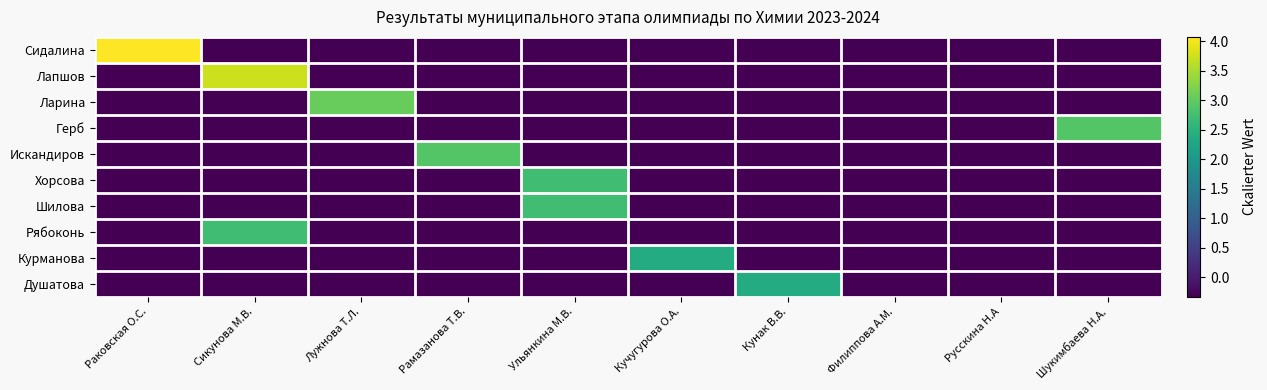

Reading left to right, what are all the values shown in this chart?

Сидалина: Раковская О.С.=4.1	Сикунова М.В.=-0.3	Лужнова Т.Л.=-0.3	Рамазанова Т.В.=-0.3	Ульянкина М.В.=-0.3	Кучугурова О.А.=-0.3	Кунак В.В.=-0.3	Филиппова А.М.=-0.3	Русскина Н.А=-0.3	Шукимбаева Н.А.=-0.3
Лапшов: Раковская О.С.=-0.3	Сикунова М.В.=3.7	Лужнова Т.Л.=-0.3	Рамазанова Т.В.=-0.3	Ульянкина М.В.=-0.3	Кучугурова О.А.=-0.3	Кунак В.В.=-0.3	Филиппова А.М.=-0.3	Русскина Н.А=-0.3	Шукимбаева Н.А.=-0.3
Ларина: Раковская О.С.=-0.3	Сикунова М.В.=-0.3	Лужнова Т.Л.=3.1	Рамазанова Т.В.=-0.3	Ульянкина М.В.=-0.3	Кучугурова О.А.=-0.3	Кунак В.В.=-0.3	Филиппова А.М.=-0.3	Русскина Н.А=-0.3	Шукимбаева Н.А.=-0.3
Герб: Раковская О.С.=-0.3	Сикунова М.В.=-0.3	Лужнова Т.Л.=-0.3	Рамазанова Т.В.=-0.3	Ульянкина М.В.=-0.3	Кучугурова О.А.=-0.3	Кунак В.В.=-0.3	Филиппова А.М.=-0.3	Русскина Н.А=-0.3	Шукимбаева Н.А.=2.9
Искандиров: Раковская О.С.=-0.3	Сикунова М.В.=-0.3	Лужнова Т.Л.=-0.3	Рамазанова Т.В.=2.9	Ульянкина М.В.=-0.3	Кучугурова О.А.=-0.3	Кунак В.В.=-0.3	Филиппова А.М.=-0.3	Русскина Н.А=-0.3	Шукимбаева Н.А.=-0.3
Хорсова: Раковская О.С.=-0.3	Сикунова М.В.=-0.3	Лужнова Т.Л.=-0.3	Рамазанова Т.В.=-0.3	Ульянкина М.В.=2.7	Кучугурова О.А.=-0.3	Кунак В.В.=-0.3	Филиппова А.М.=-0.3	Русскина Н.А=-0.3	Шукимбаева Н.А.=-0.3
Шилова: Раковская О.С.=-0.3	Сикунова М.В.=-0.3	Лужнова Т.Л.=-0.3	Рамазанова Т.В.=-0.3	Ульянкина М.В.=2.7	Кучугурова О.А.=-0.3	Кунак В.В.=-0.3	Филиппова А.М.=-0.3	Русскина Н.А=-0.3	Шукимбаева Н.А.=-0.3
Рябоконь: Раковская О.С.=-0.3	Сикунова М.В.=2.7	Лужнова Т.Л.=-0.3	Рамазанова Т.В.=-0.3	Ульянкина М.В.=-0.3	Кучугурова О.А.=-0.3	Кунак В.В.=-0.3	Филиппова А.М.=-0.3	Русскина Н.А=-0.3	Шукимбаева Н.А.=-0.3
Курманова: Раковская О.С.=-0.3	Сикунова М.В.=-0.3	Лужнова Т.Л.=-0.3	Рамазанова Т.В.=-0.3	Ульянкина М.В.=-0.3	Кучугурова О.А.=2.4	Кунак В.В.=-0.3	Филиппова А.М.=-0.3	Русскина Н.А=-0.3	Шукимбаева Н.А.=-0.3
Душатова: Раковская О.С.=-0.3	Сикунова М.В.=-0.3	Лужнова Т.Л.=-0.3	Рамазанова Т.В.=-0.3	Ульянкина М.В.=-0.3	Кучугурова О.А.=-0.3	Кунак В.В.=2.4	Филиппова А.М.=-0.3	Русскина Н.А=-0.3	Шукимбаева Н.А.=-0.3